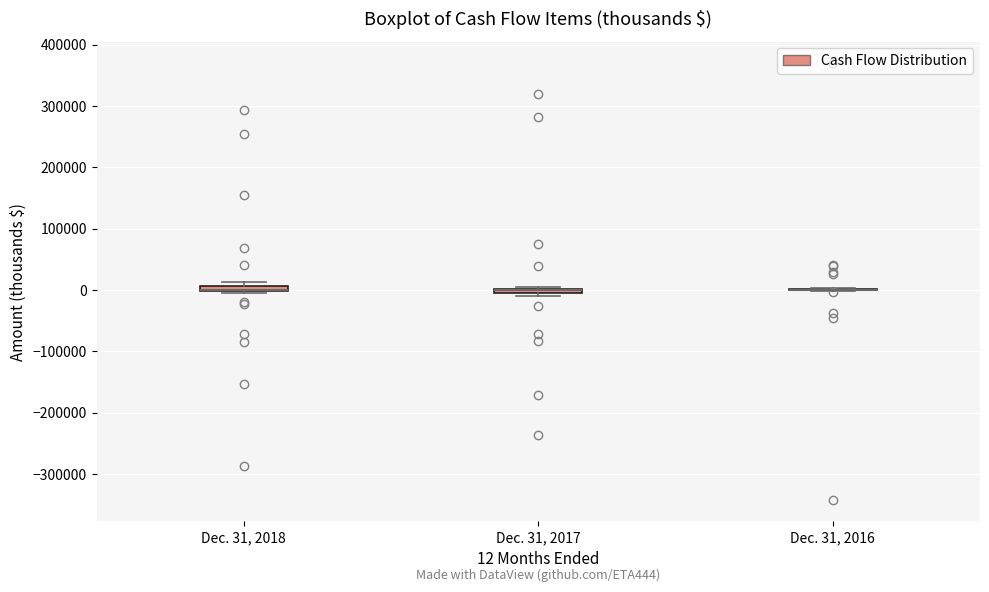

Where is the lower edge of the box for Dec. 31, 2017 on the y-axis? The values are not printed on the chart, so give them approximately, as read against the axis.

-10000